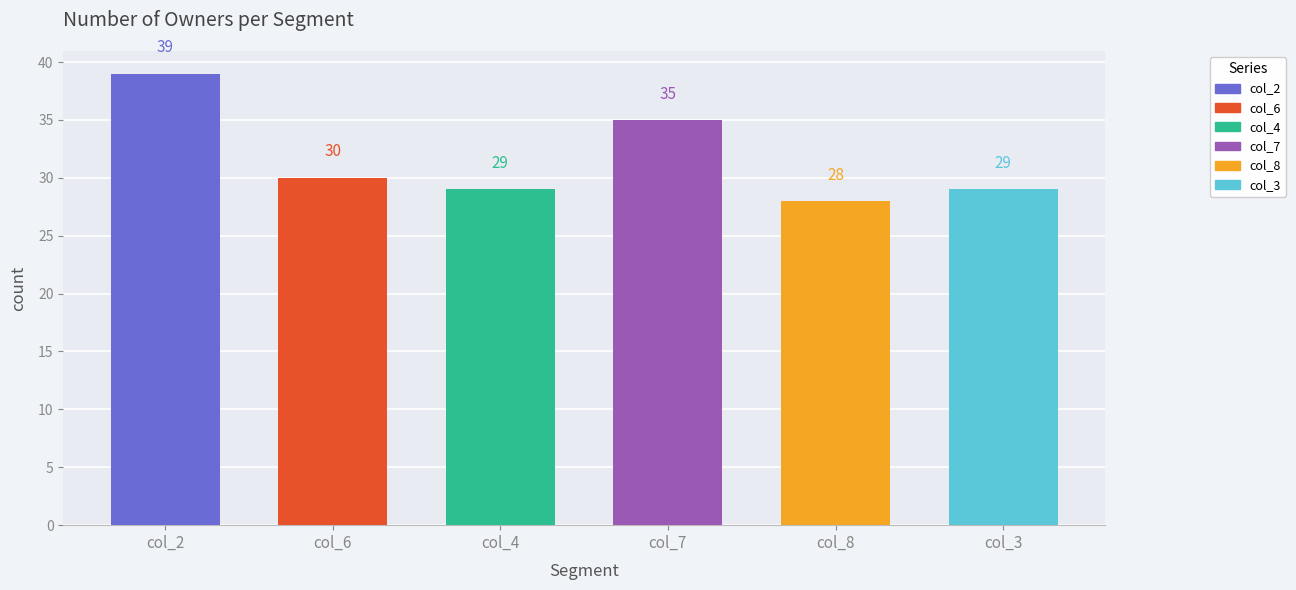

Which series has the largest total across all categories?

col_2